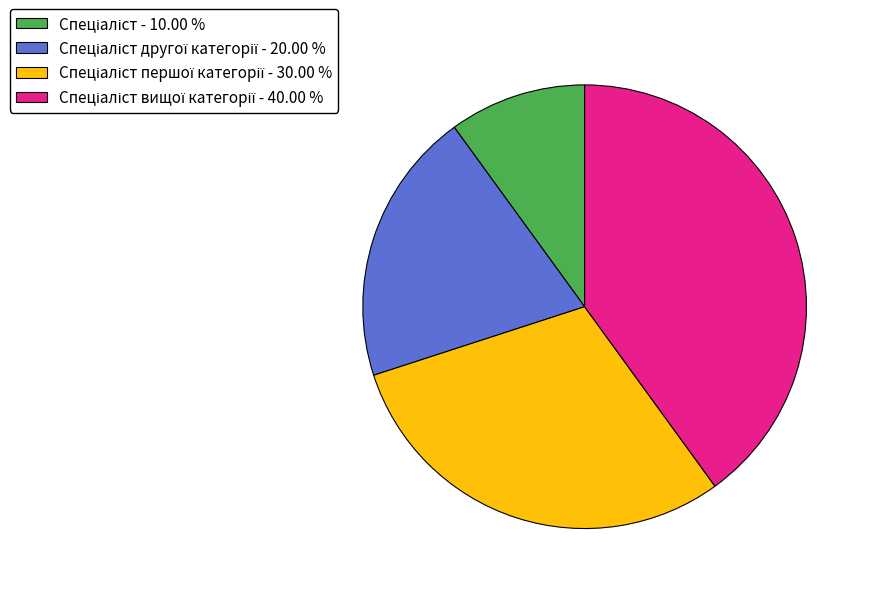

Does any single category account for the majority?

No